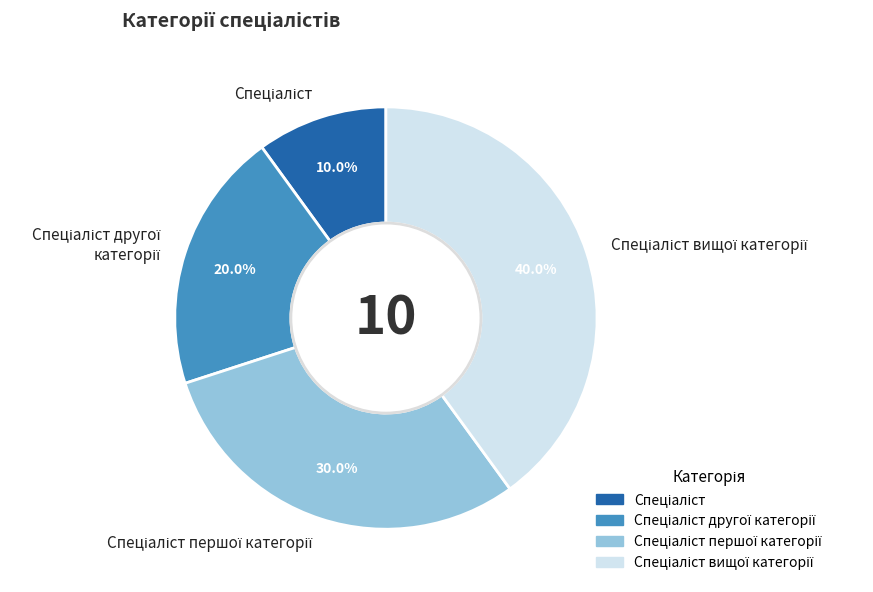

Count the number of slices in the pie.

4